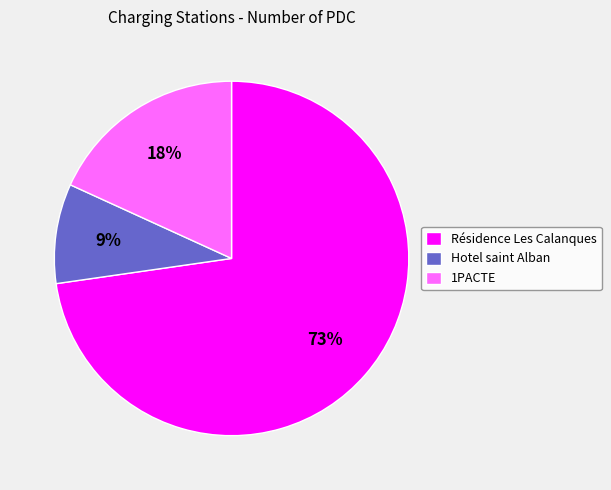

How many segments does this pie chart have?

3